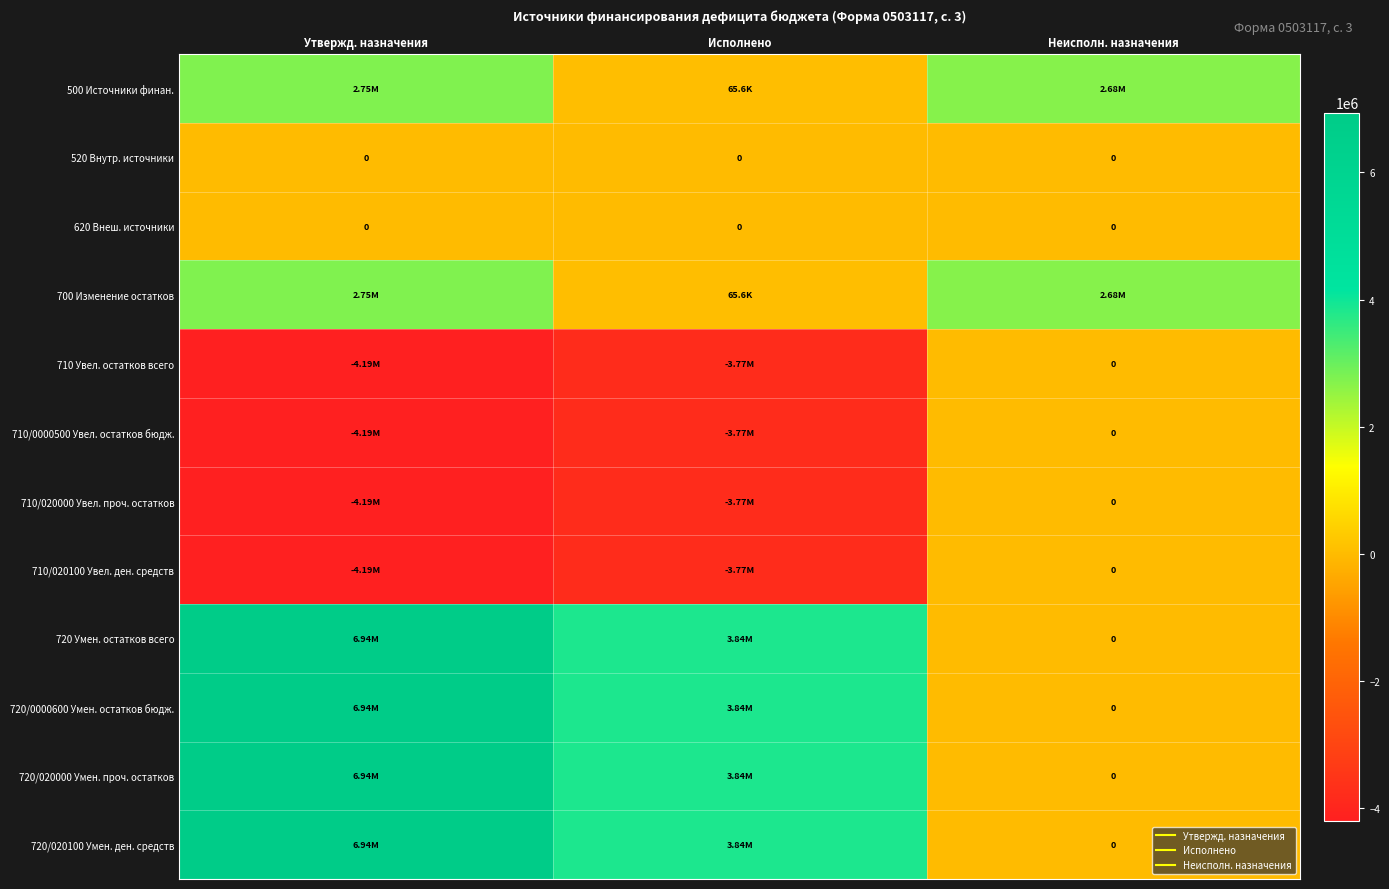

What is the spread (max minus min) of values at Утвержд. назначения?

11135653.5